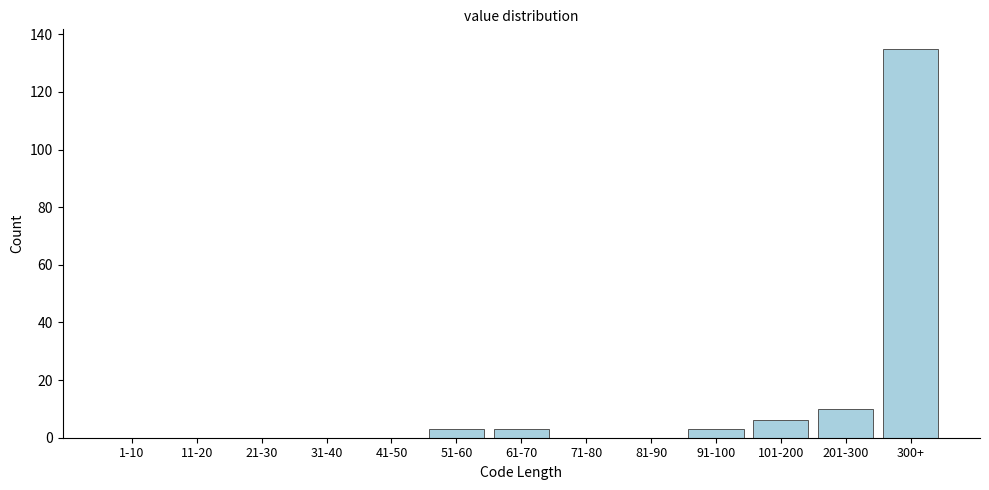

Reading left to right, list all the values displayed in this chart.

1-10=0	11-20=0	21-30=0	31-40=0	41-50=0	51-60=3	61-70=3	71-80=0	81-90=0	91-100=3	101-200=6	201-300=10	300+=135